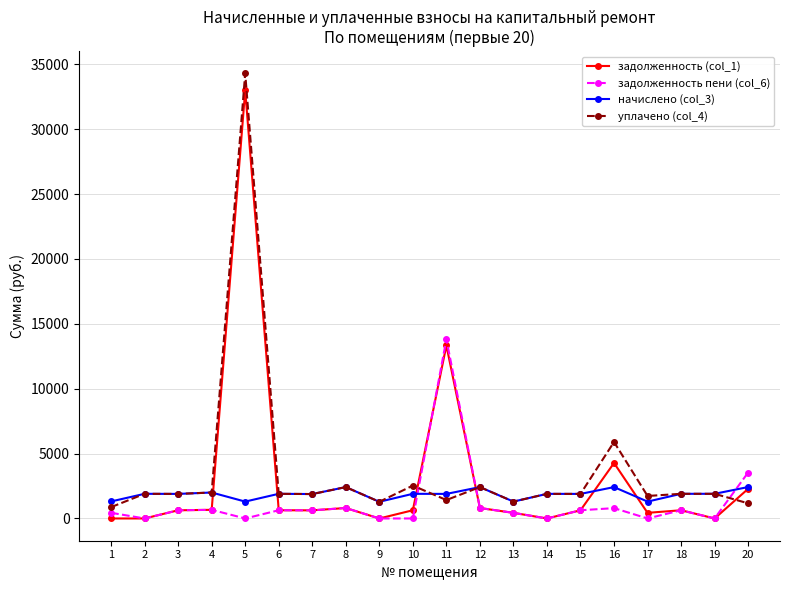

How many times do задолженность пени (col_6) and начислено (col_3) cross each other?

3